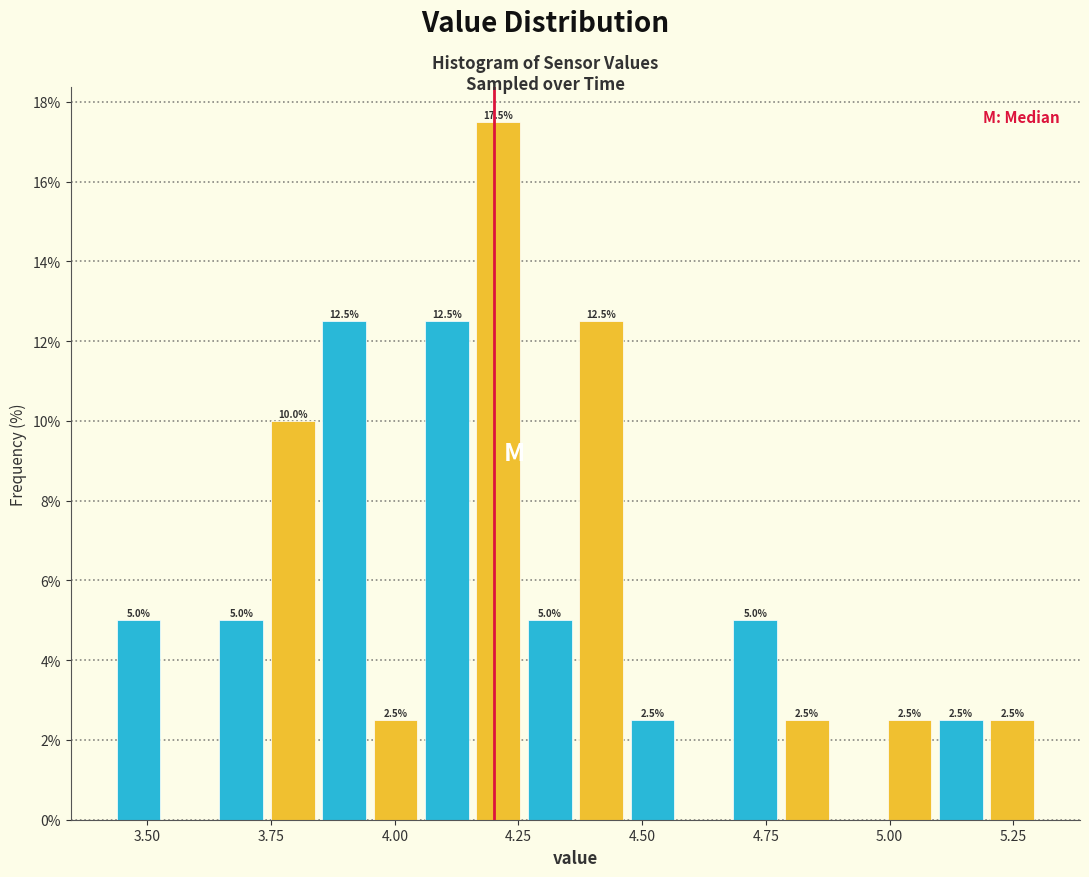

Around what value on the x-axis is the tallest bar? Give the approximate position of its centre, as read against the axis.

4.20